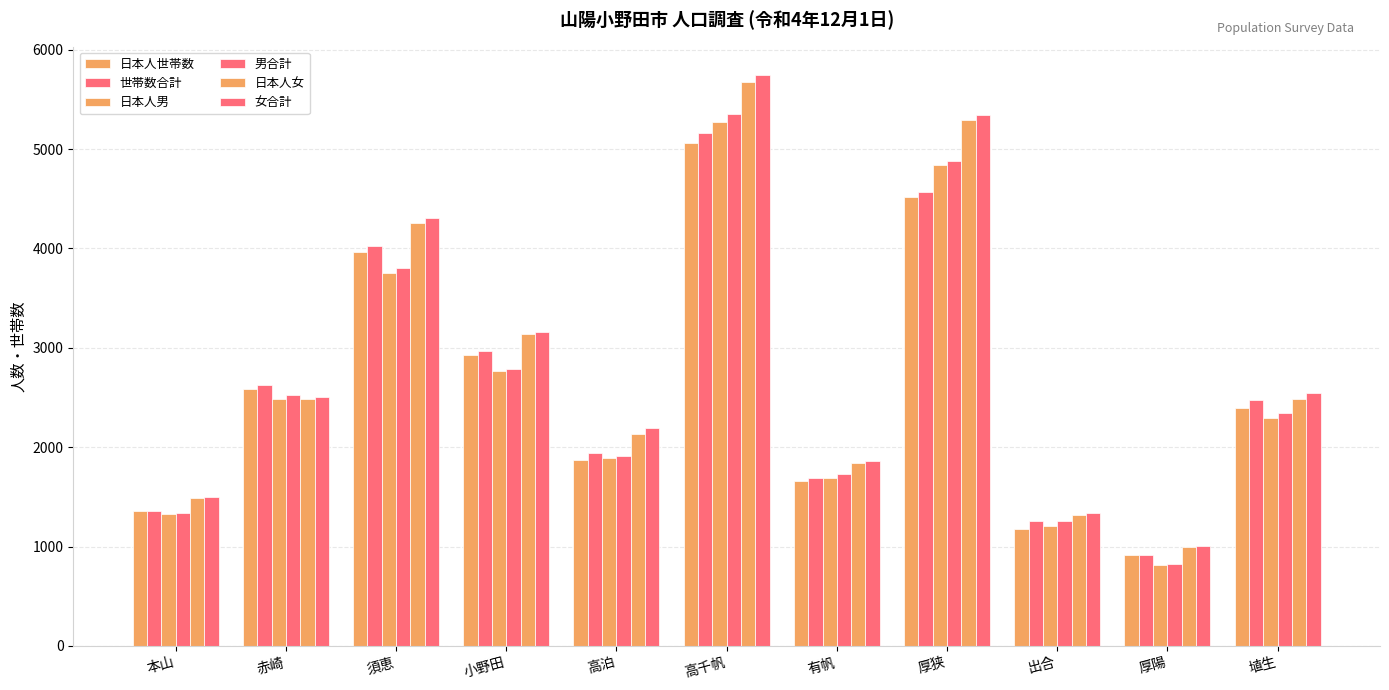

Are the bars grouped side by side (vs. stacked)?

Yes